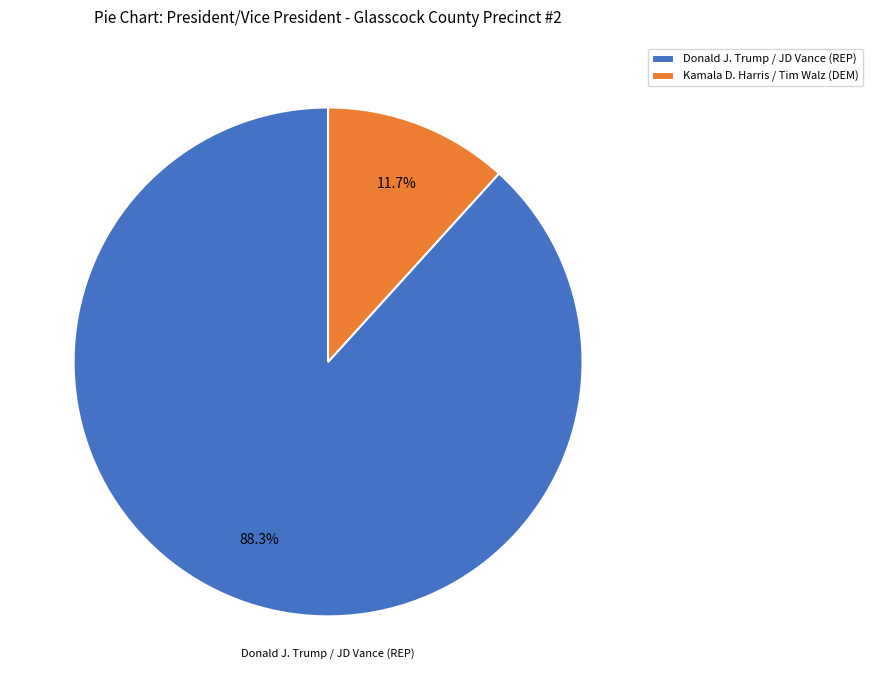

How many segments does this pie chart have?

2